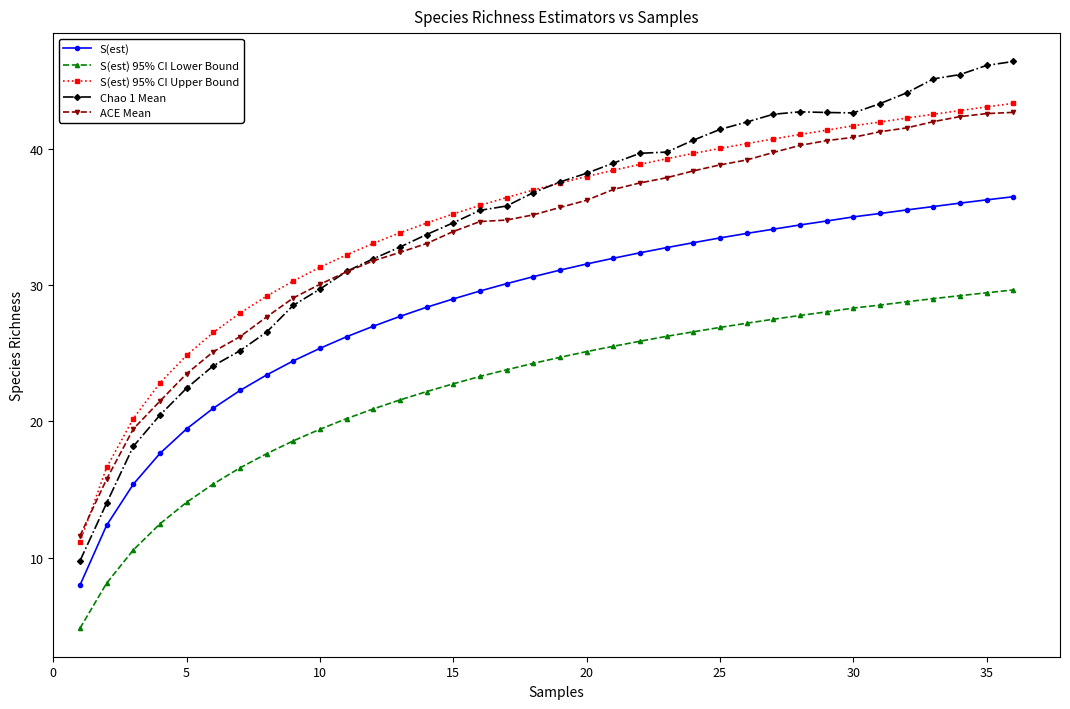

How many values in the S(est) series are below 31?

18